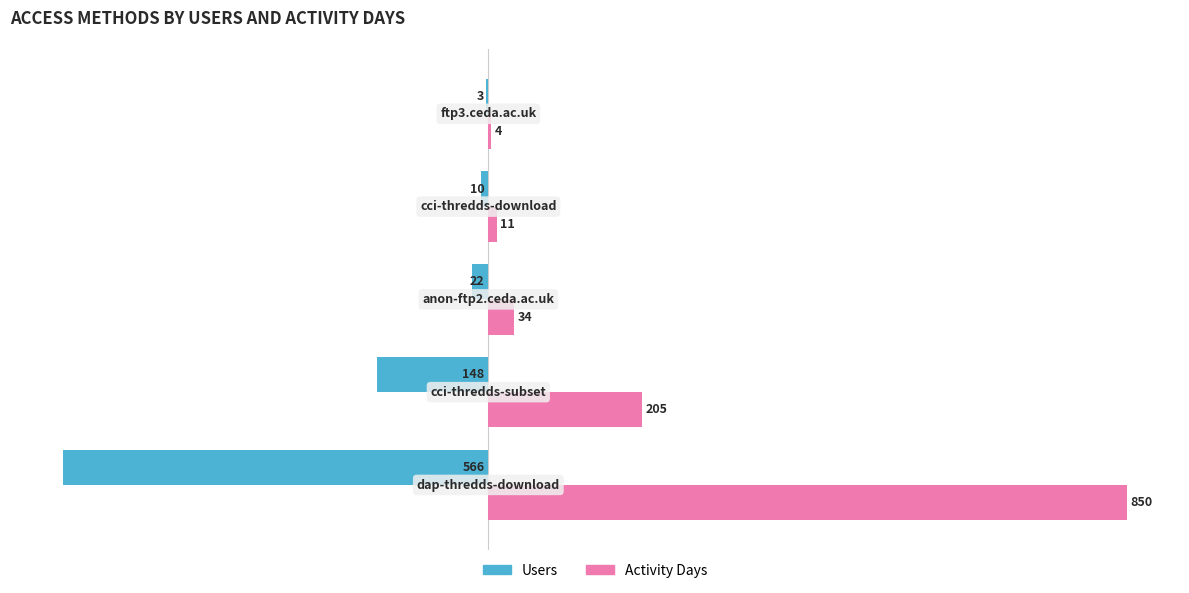

What is the sum of all Users values?

-749